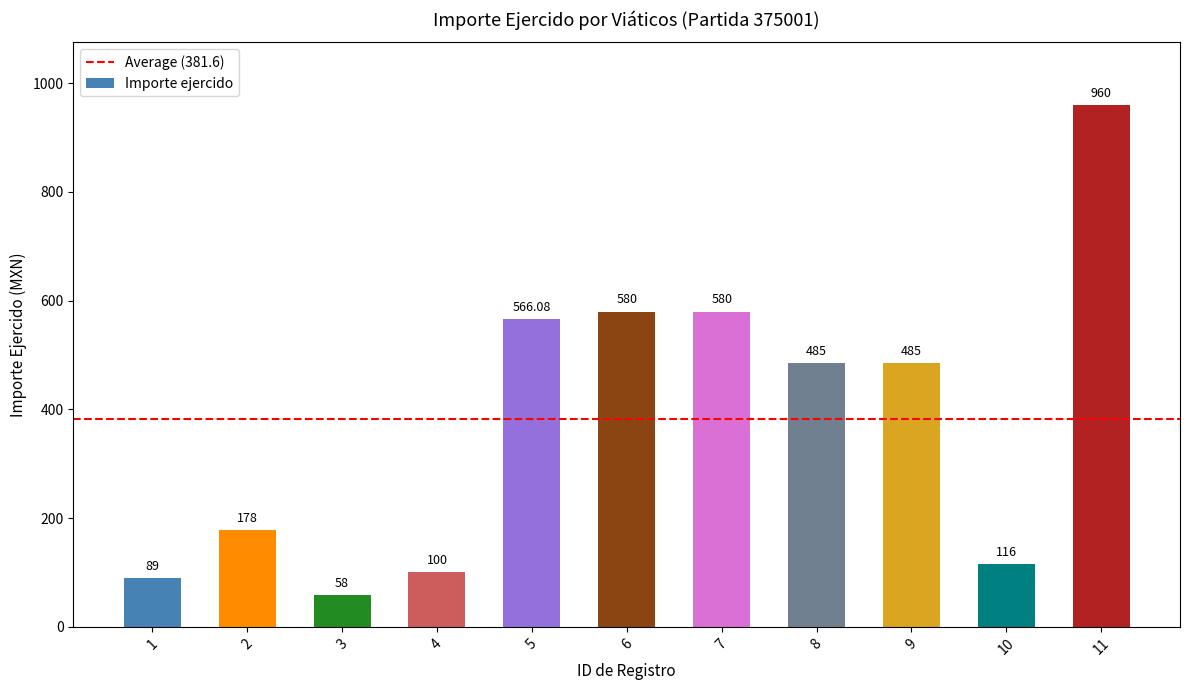

What is the ratio of the value at 8 to the value at 3?

8.4